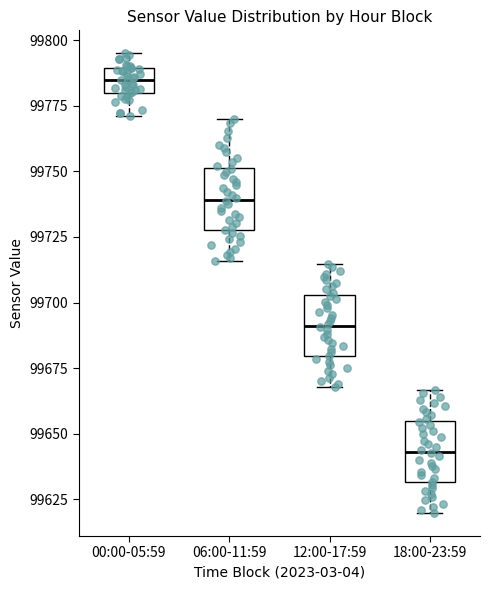

Reading left to right, transcribe this box plot: for each box, give where its median line is, the range the box spans, and where its two whiskers end, as read against the y-axis. The values are not printed on the chart, so give them approximately, as read against the axis.

00:00-05:59: median 99785, box 99780 to 99790, whiskers 99770 to 99795
06:00-11:59: median 99740, box 99730 to 99750, whiskers 99715 to 99770
12:00-17:59: median 99690, box 99680 to 99705, whiskers 99670 to 99715
18:00-23:59: median 99645, box 99630 to 99655, whiskers 99620 to 99665